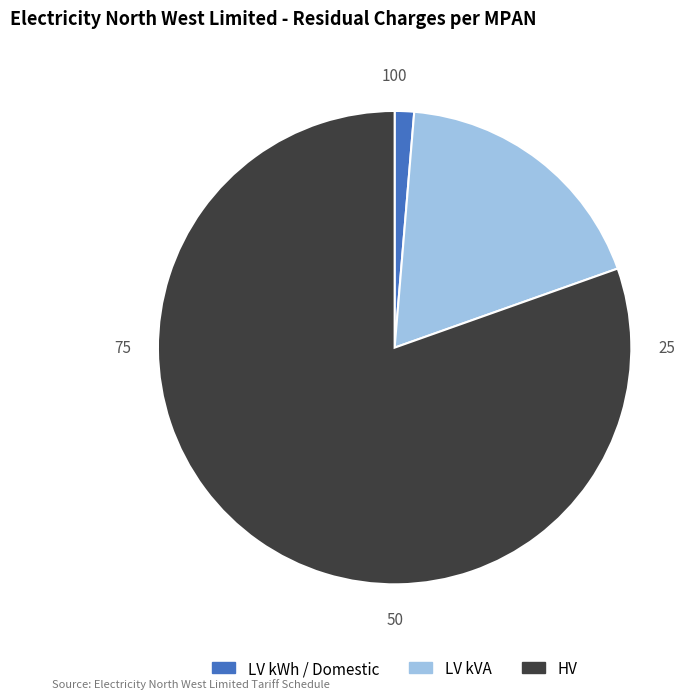

Is it true that HV is 71% of the pie?

False